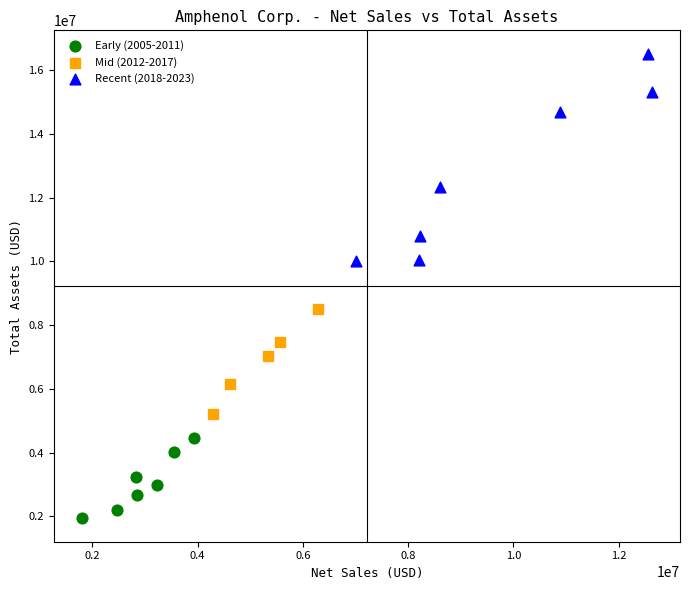

Which series has the largest Y range (max minus min)?

Recent (2018-2023)